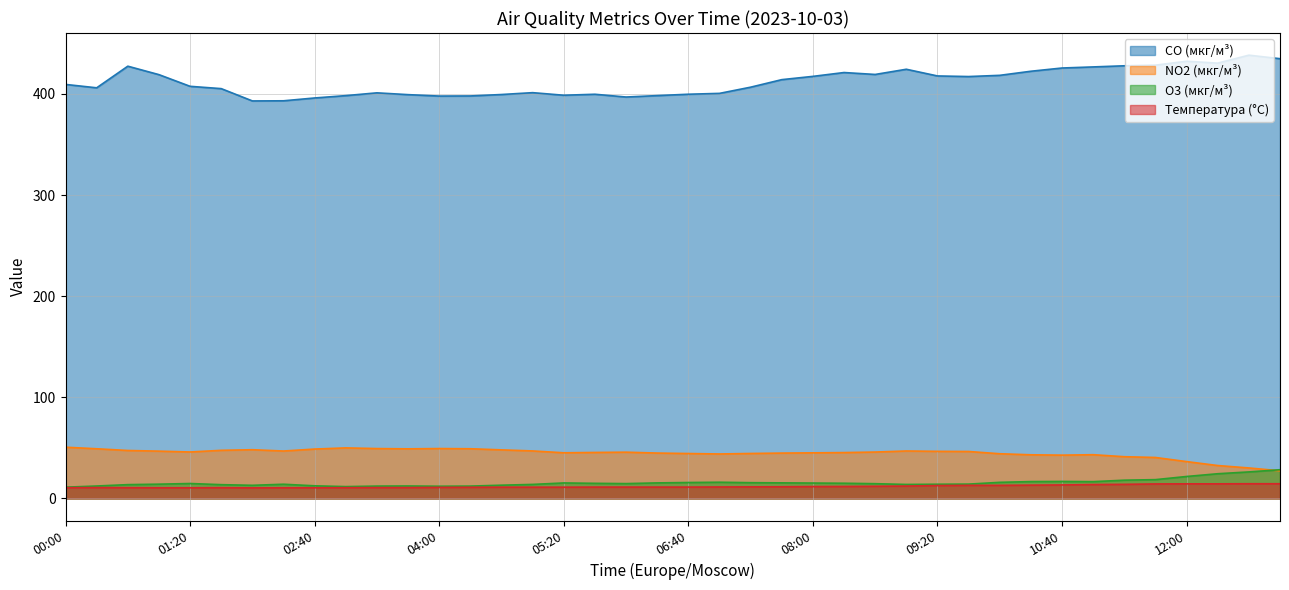

True or false: Температура (°C) has a value of 10.7 at 03:20.

True